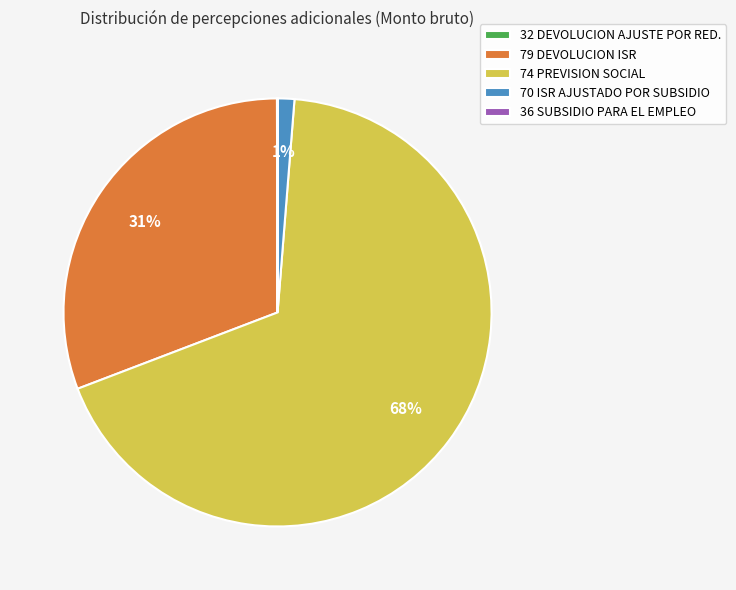

Which category has the biggest portion of the pie?

74 PREVISION SOCIAL